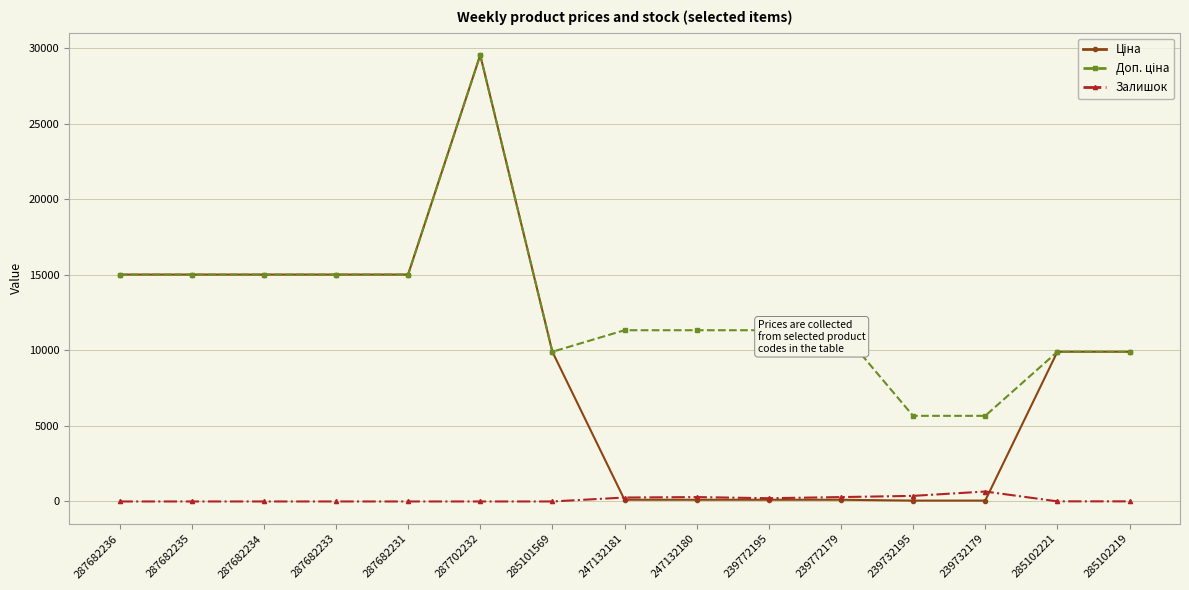

What is the difference between the highest and lowest values at 287682231?

15019.2